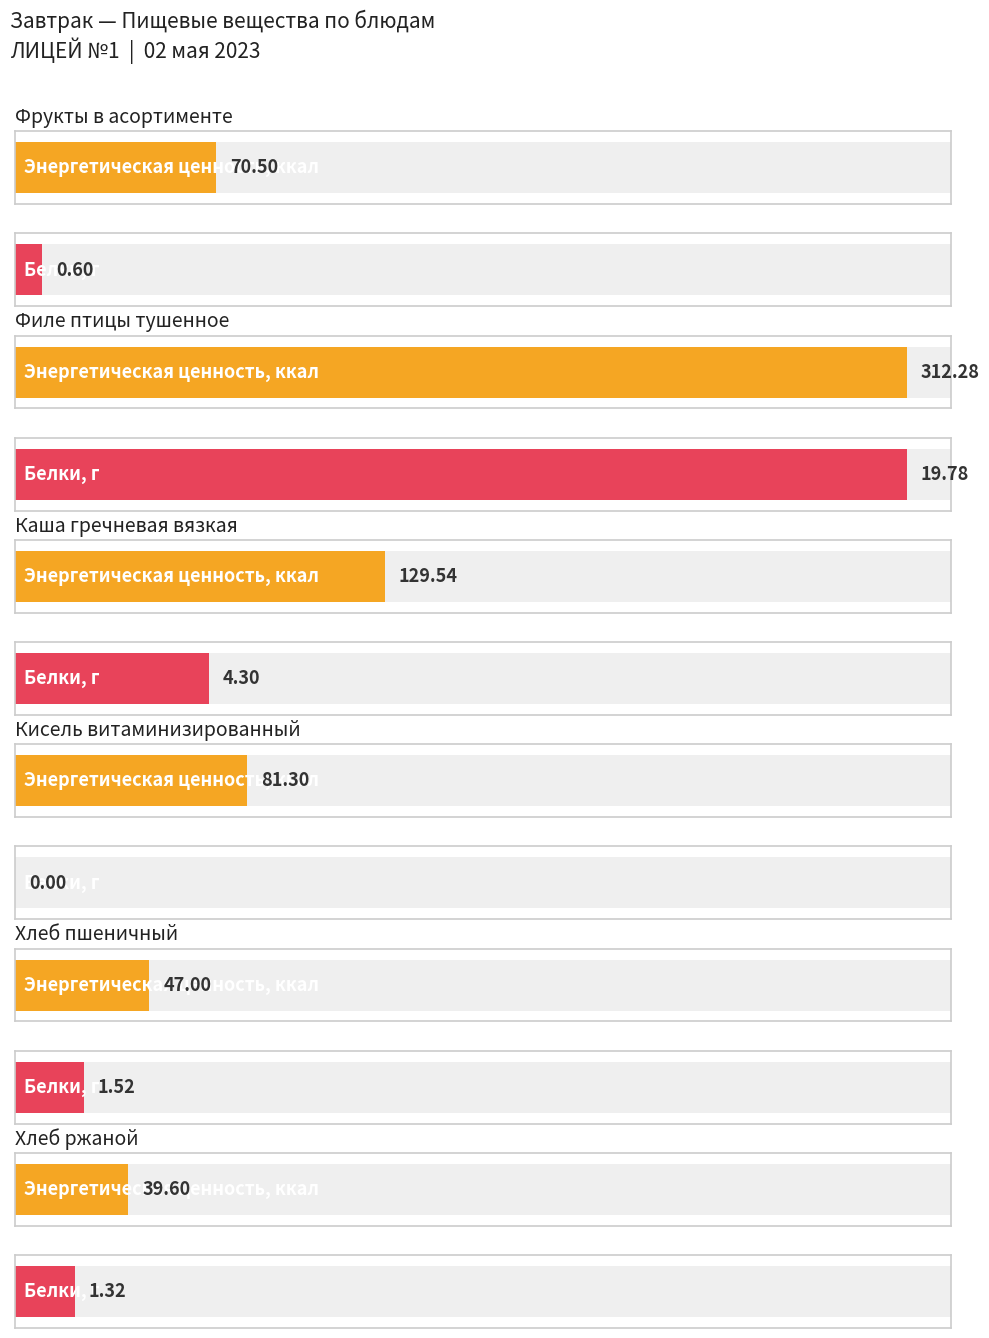

Reading left to right, extract all data points from this chart.

Энергетическая ценность, ккал: Фрукты в асортименте=70.5	Филе птицы тушенное=312.3	Каша гречневая вязкая=129.5	Кисель витаминизированный=81.3	Хлеб пшеничный=47.0	Хлеб ржаной=39.6
Белки: Фрукты в асортименте=0.6	Филе птицы тушенное=19.8	Каша гречневая вязкая=4.3	Кисель витаминизированный=0.0	Хлеб пшеничный=1.5	Хлеб ржаной=1.3